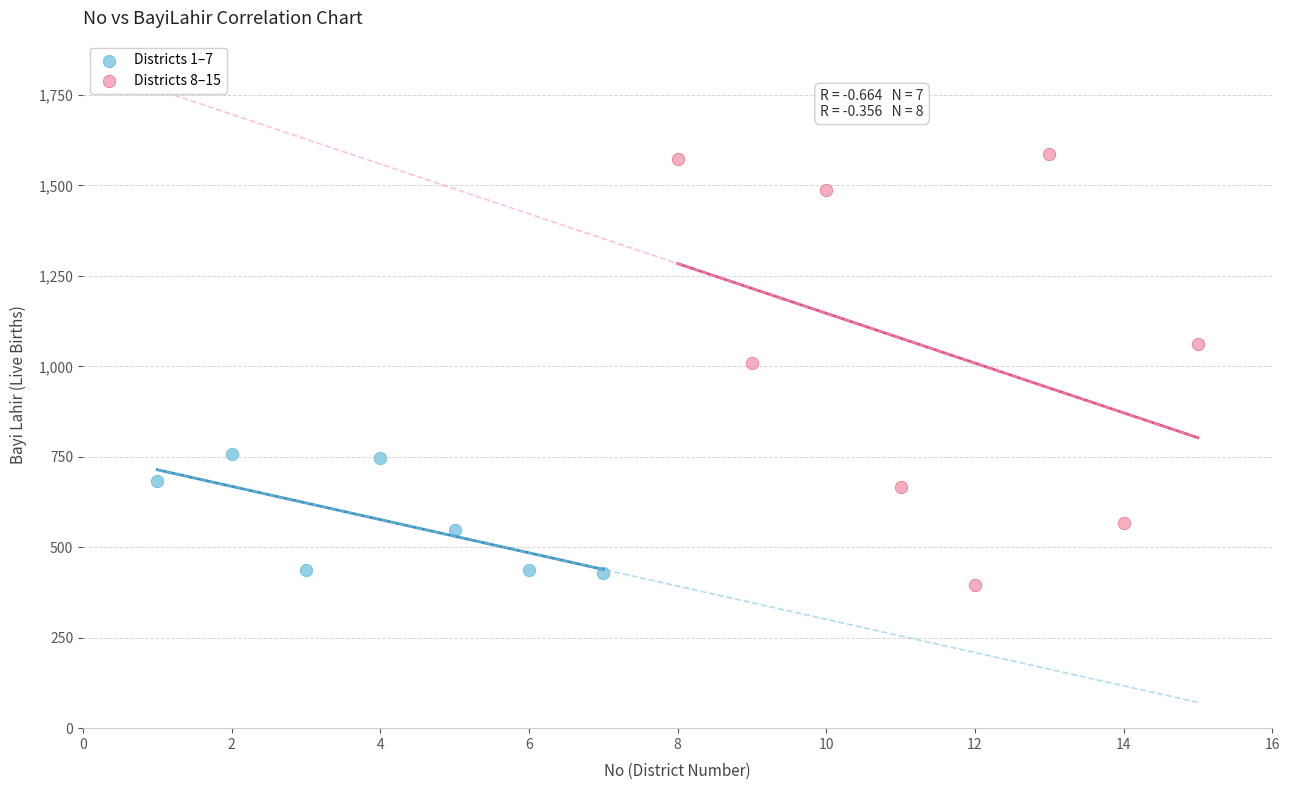

What are all the series names shown in the legend?

Districts 1–7, Districts 8–15